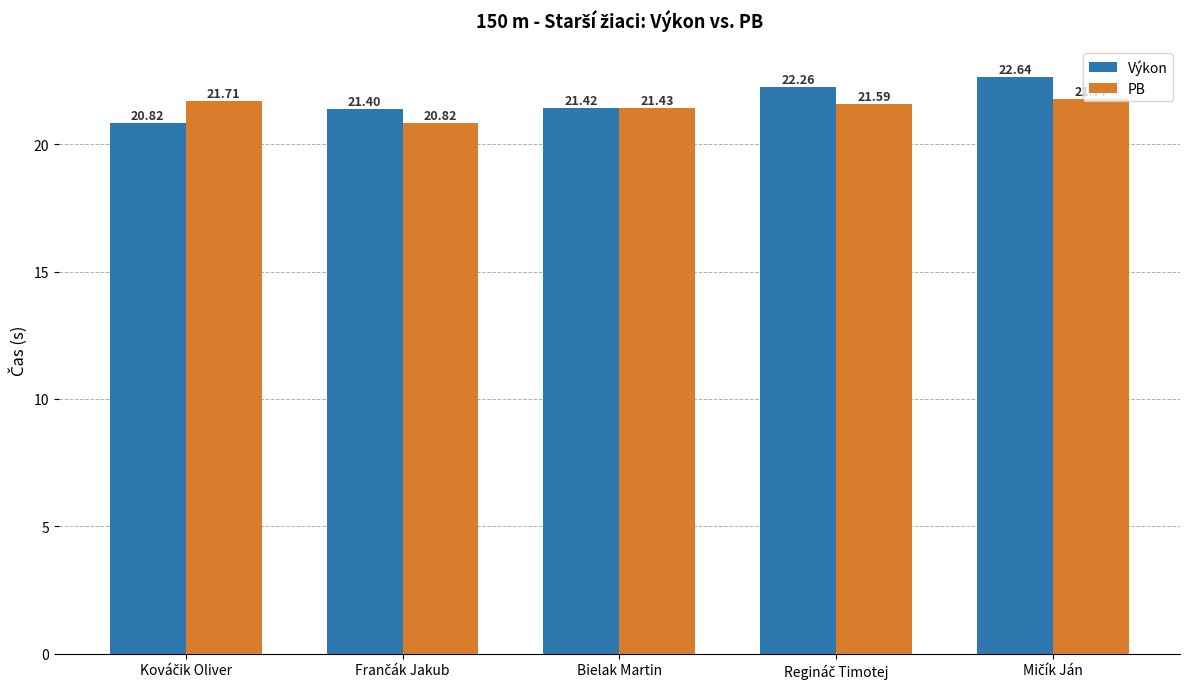

List the series in order of their overall mean, lowest first.

PB, Výkon